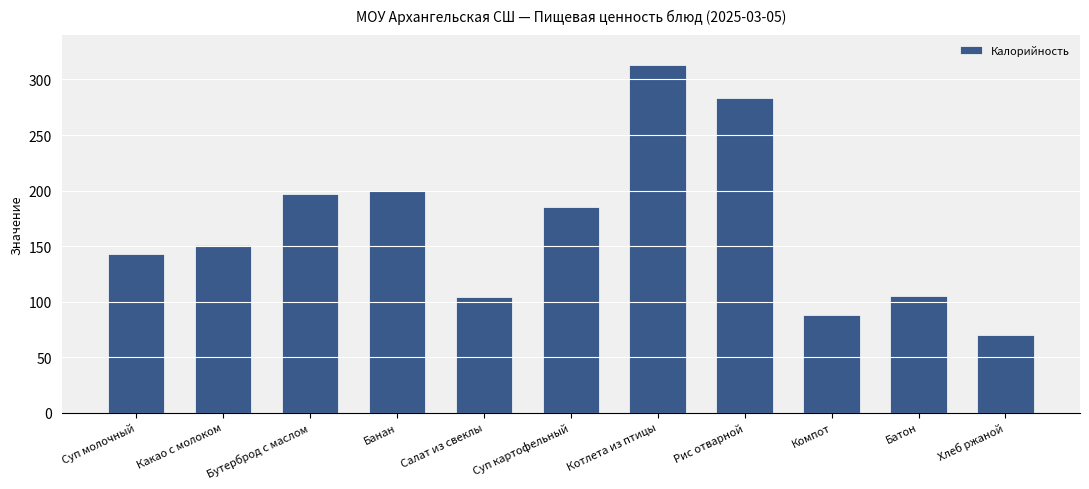

What is the difference between the values at Рис отварной and Компот?

195